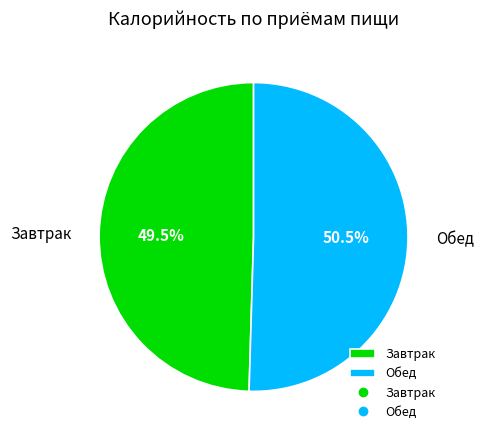

Which slice is the smallest?

Завтрак